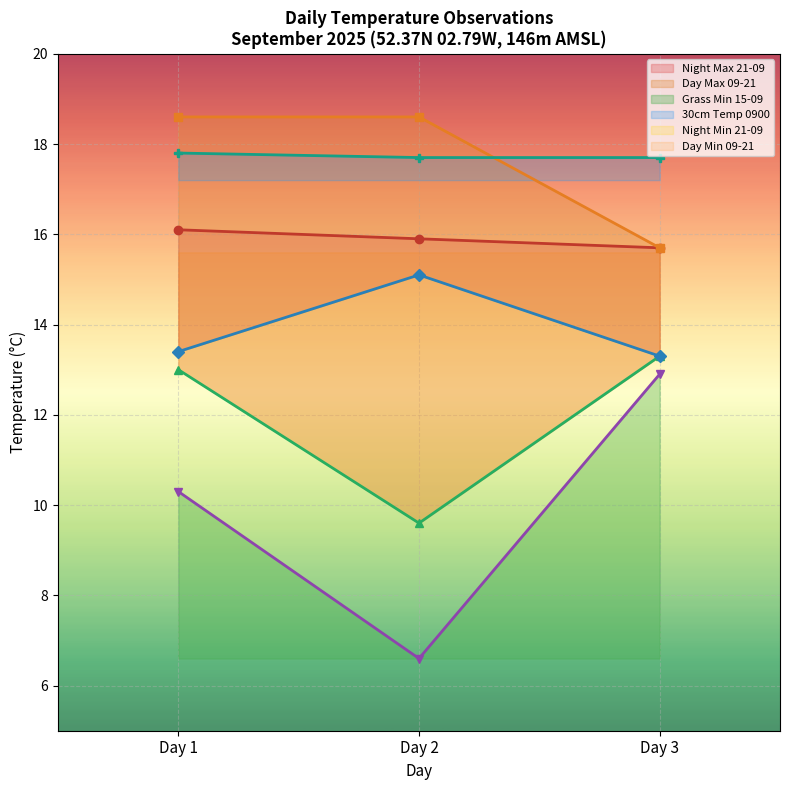

What is the value of the 30cm Temp 0900 point at the 2nd from the left?

17.7